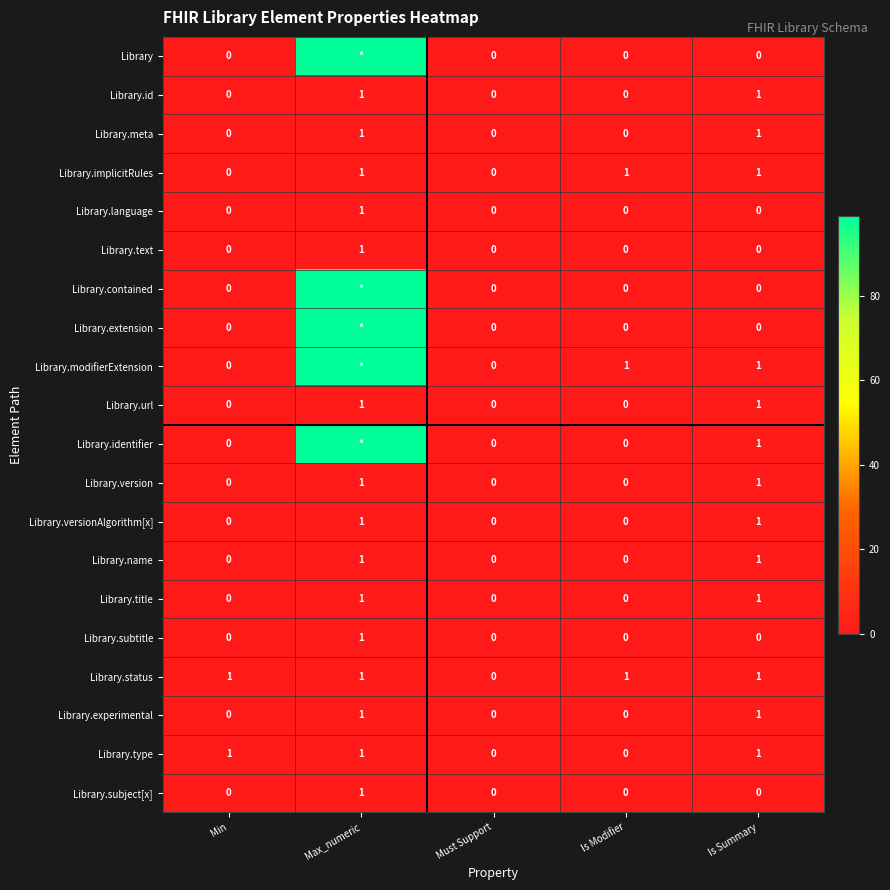

Which has a higher value, Is Summary or Max_numeric?

Max_numeric